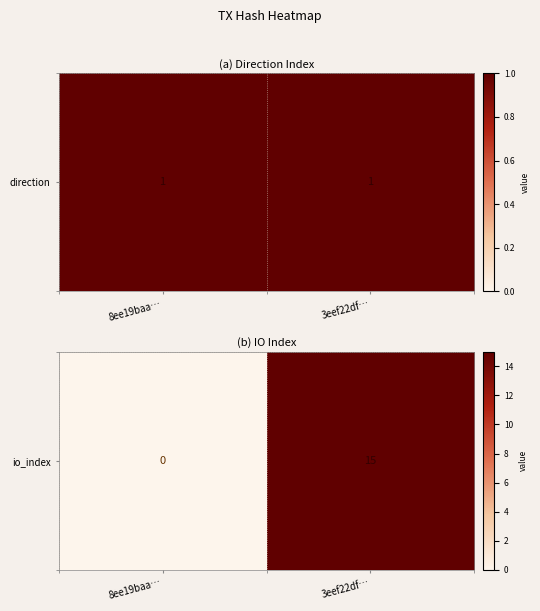

Reading right to left, what are all the values shown in this chart?

15	0